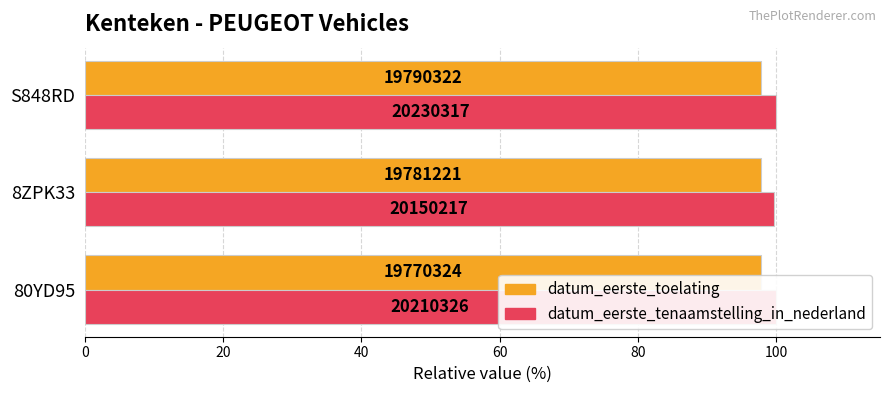

What are all the series names shown in the legend?

datum_eerste_toelating, datum_eerste_tenaamstelling_in_nederland